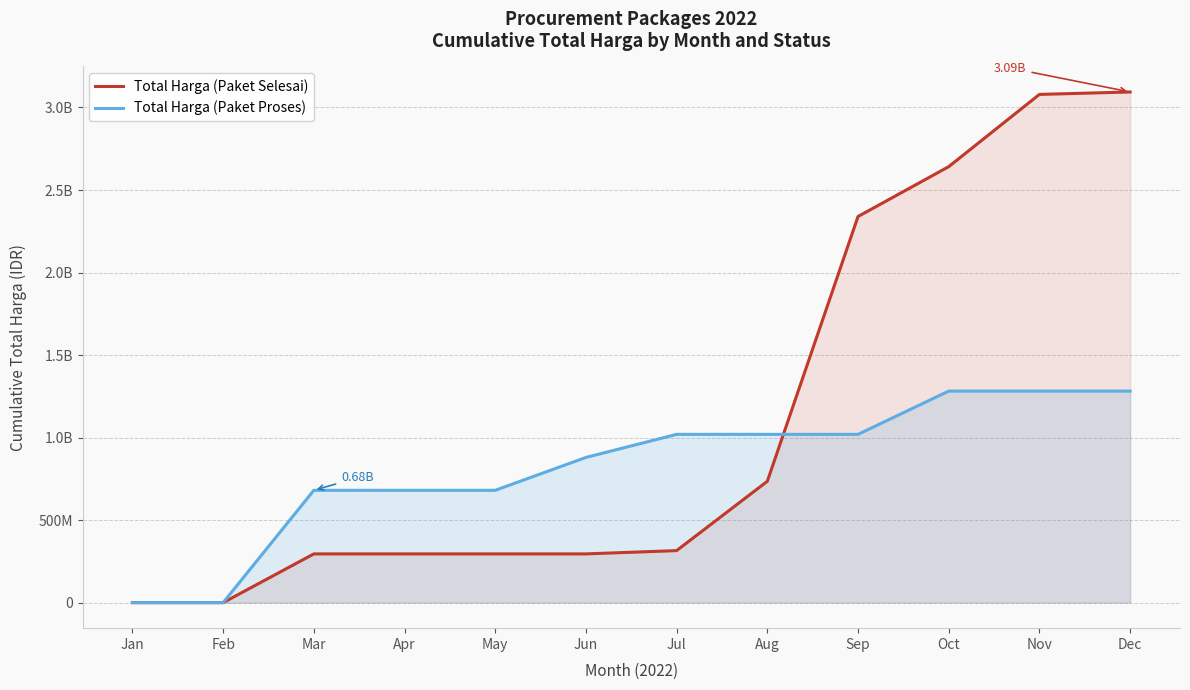

Where is Total Harga (Paket Proses) nearest to the value 640837965?

Mar